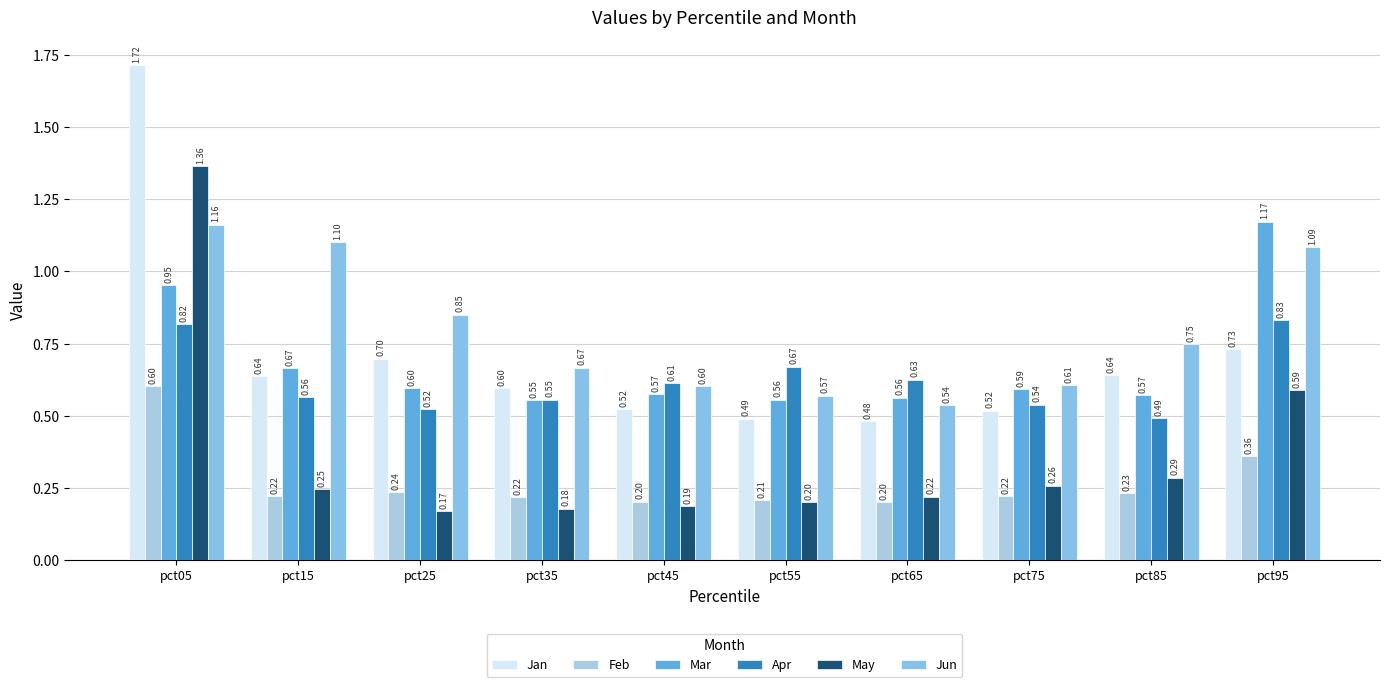

What are all the series names shown in the legend?

Jan, Feb, Mar, Apr, May, Jun